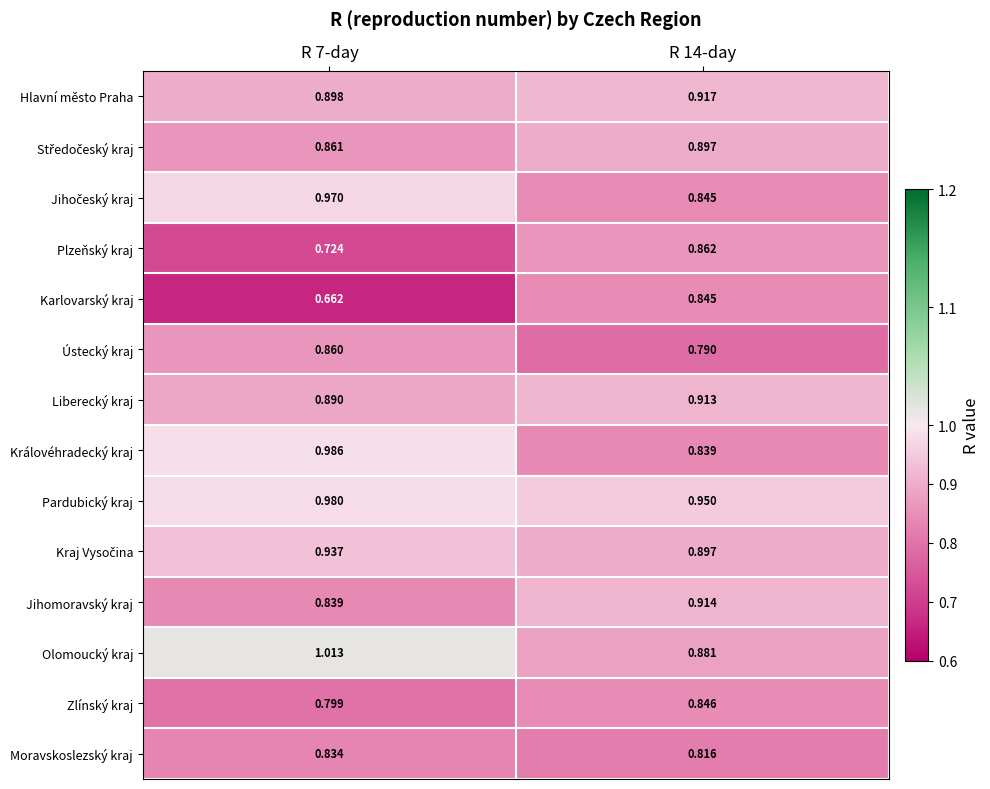

Which series has the largest range (max minus min)?

Karlovarský kraj